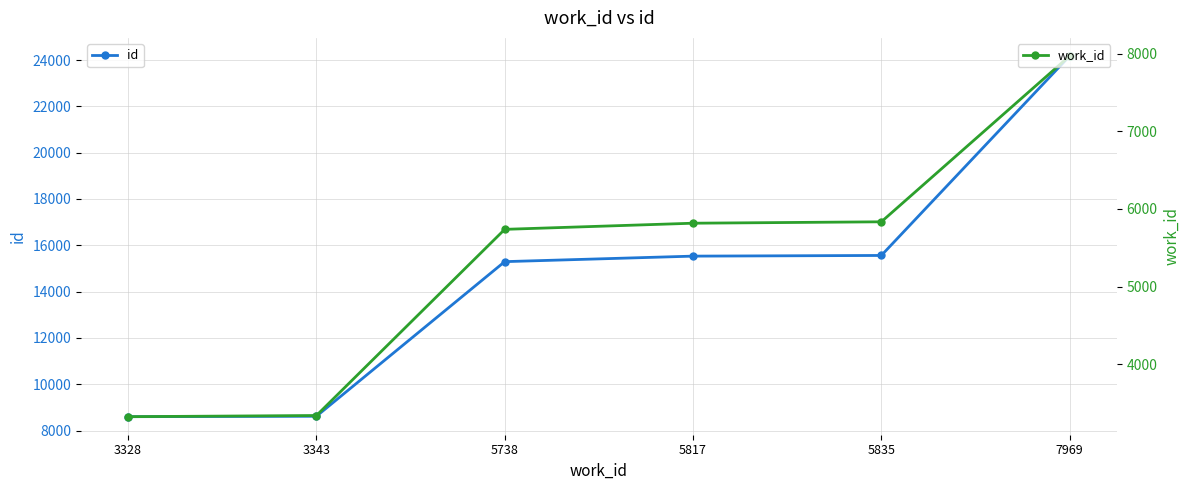

What is the approximate value of work_id at 5835?

5835